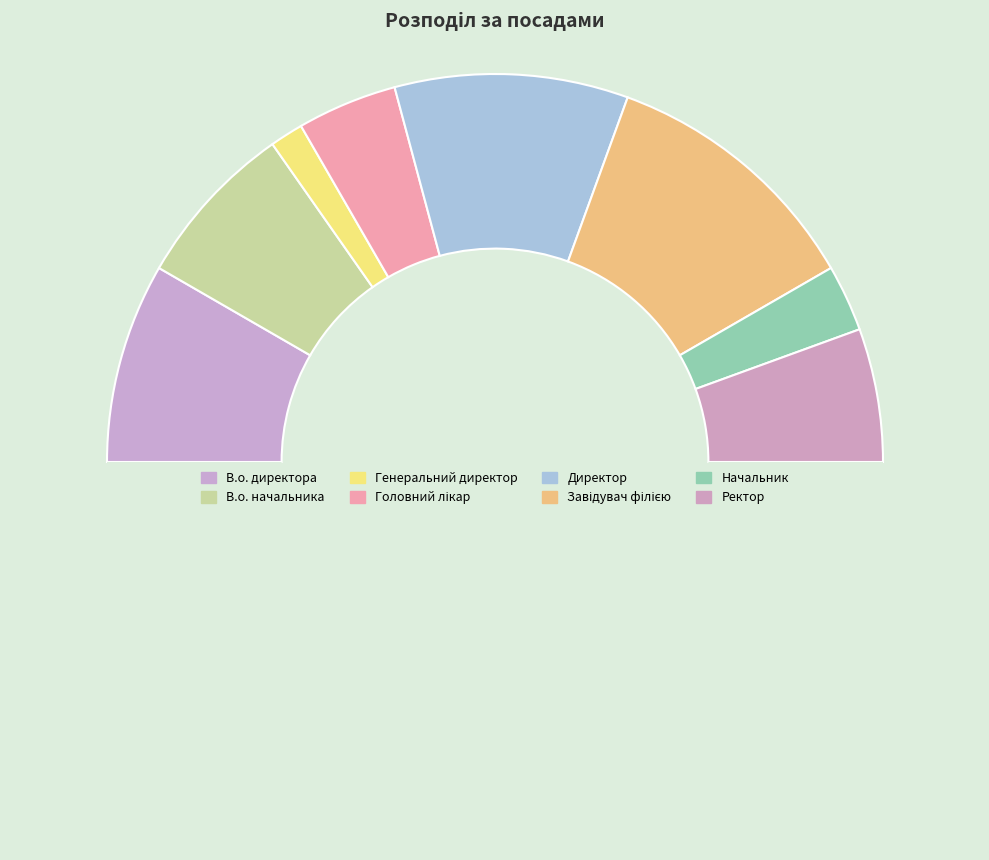

How many segments does this pie chart have?

9